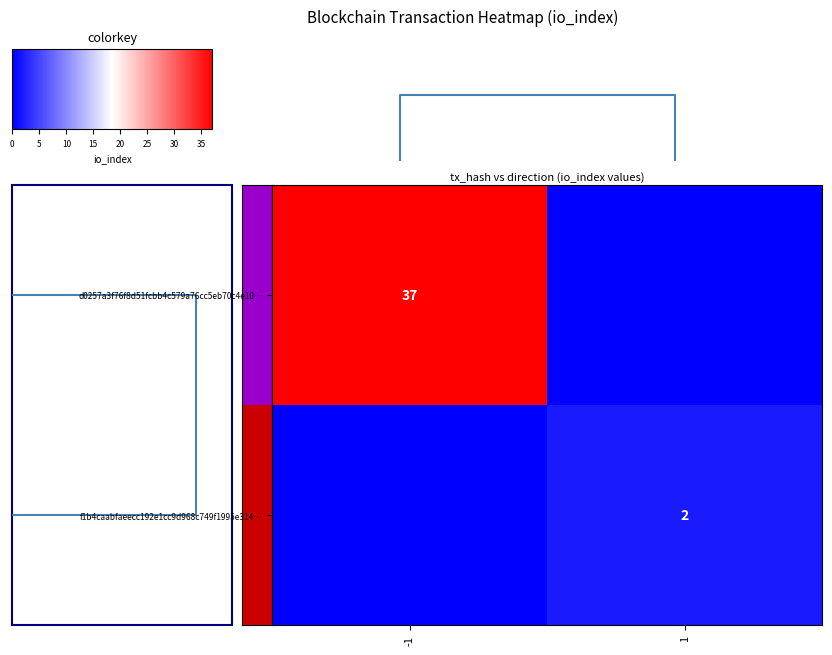

True or false: d0257a3f76f8d51fcbb4c579a76cc5eb70c4e10… has a value of 59 at -1.

False